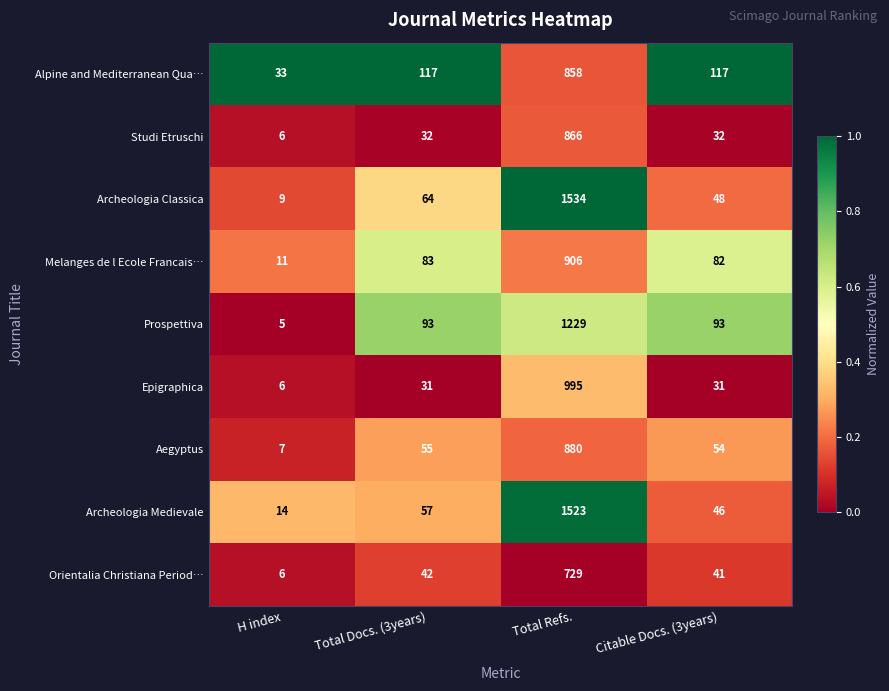

At which category is the sum across all series the highest?

Total Refs.